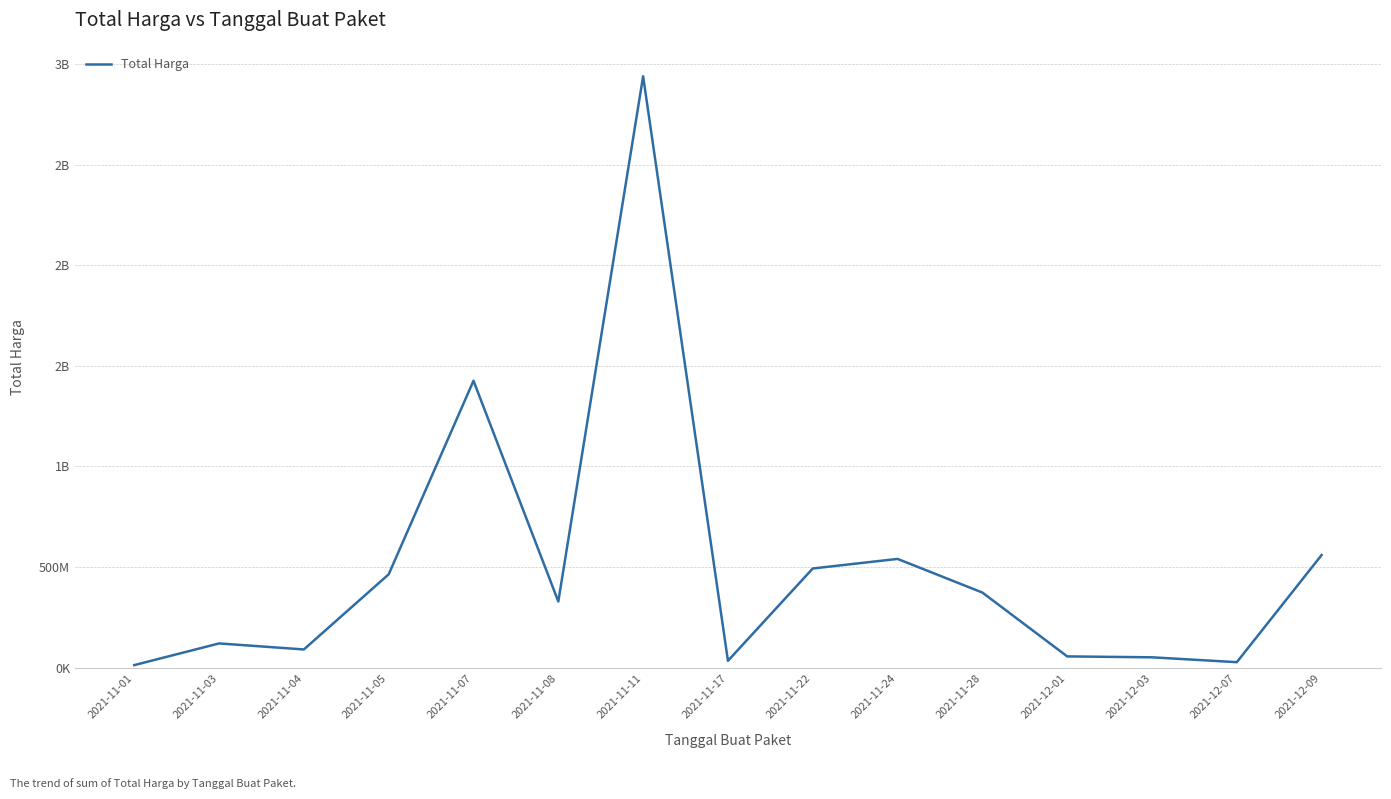

How many points are higher than both their immediate neighbors (excluding endpoints)?

4